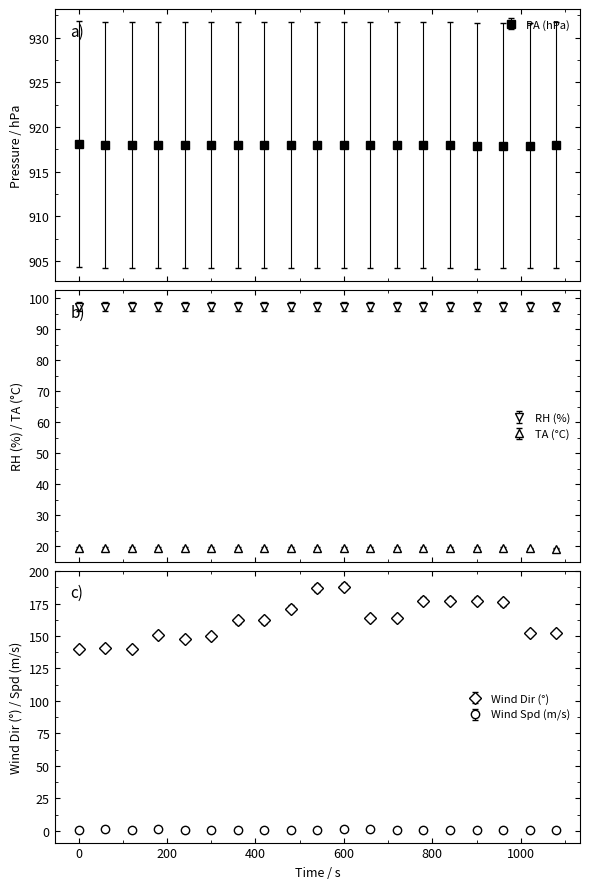

True or false: Wind Dir (°) and Wind Spd (m/s) cross at least once.

False